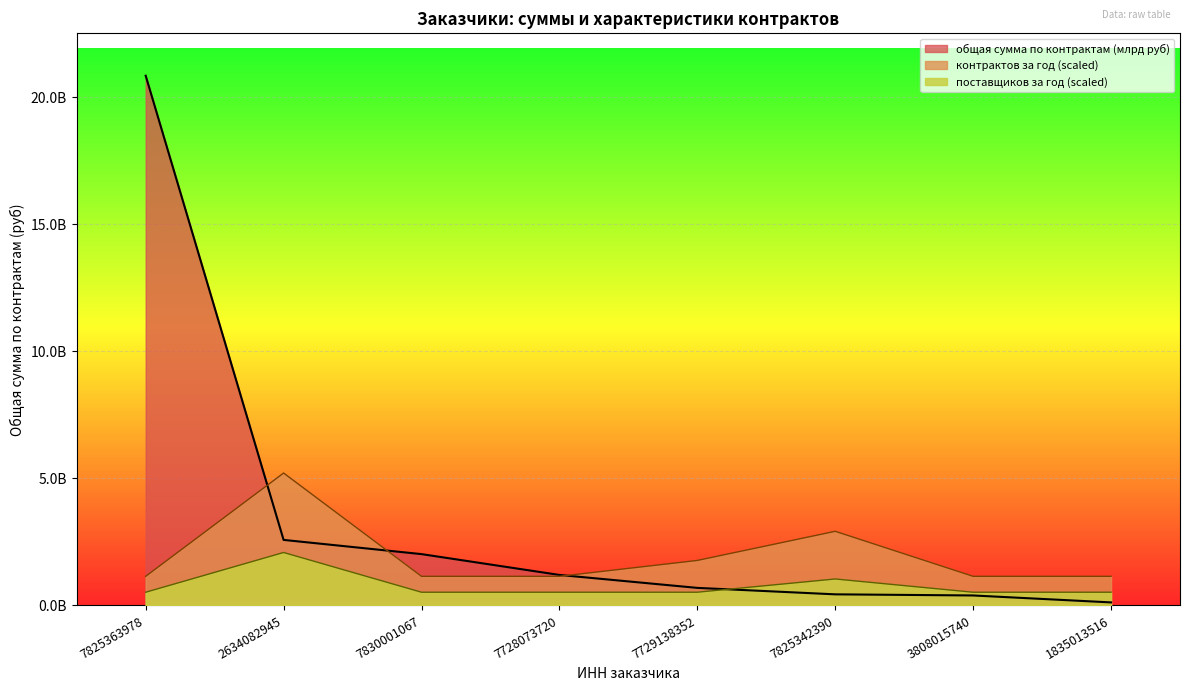

What is the difference between the maximum and second lowest values in the контрактов за год series?

4065446703.7